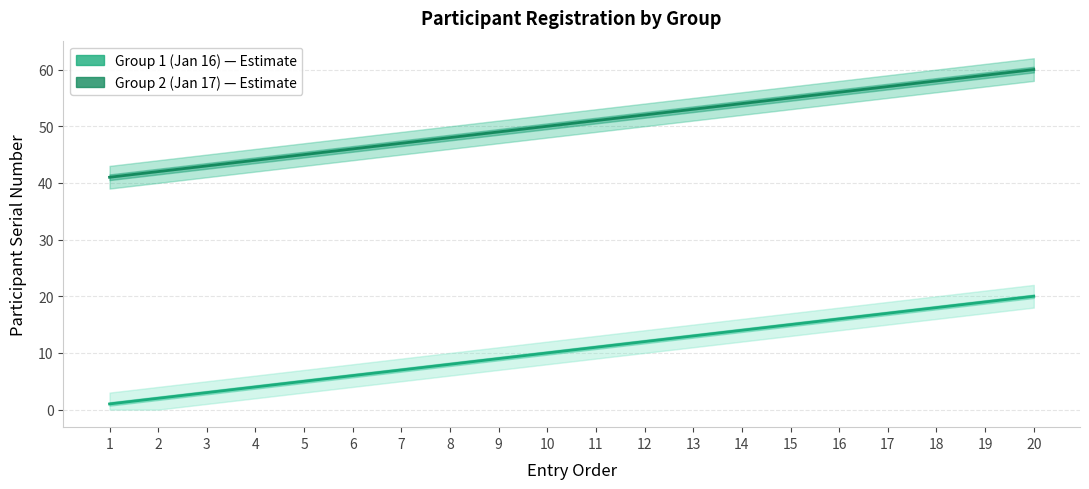

What is the value of the Group 2 (Jan 17) point at the 19th from the left?

59